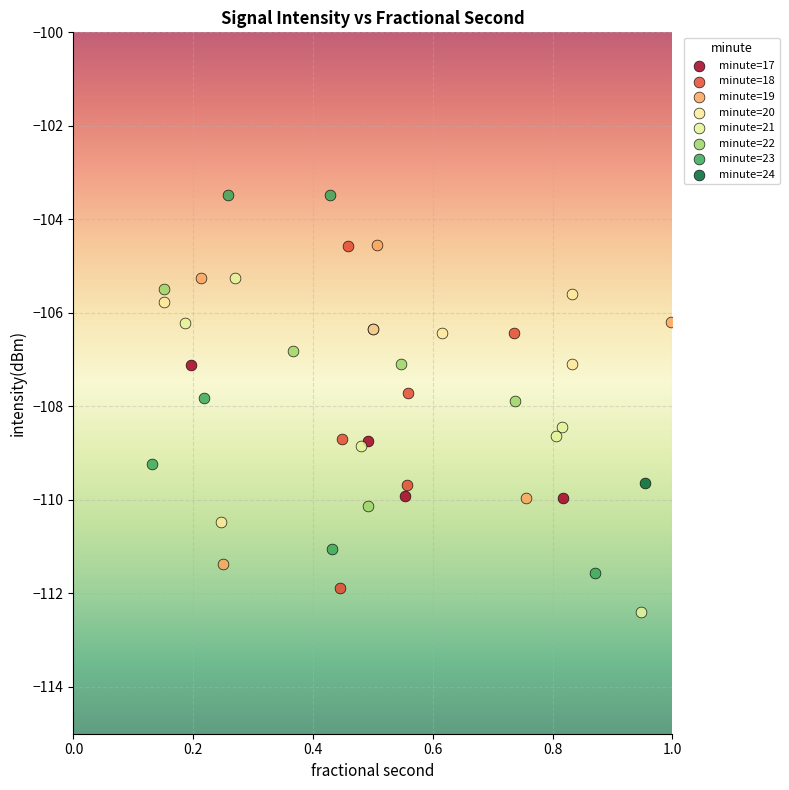

Which series reaches the maximum Y coordinate?

minute=23